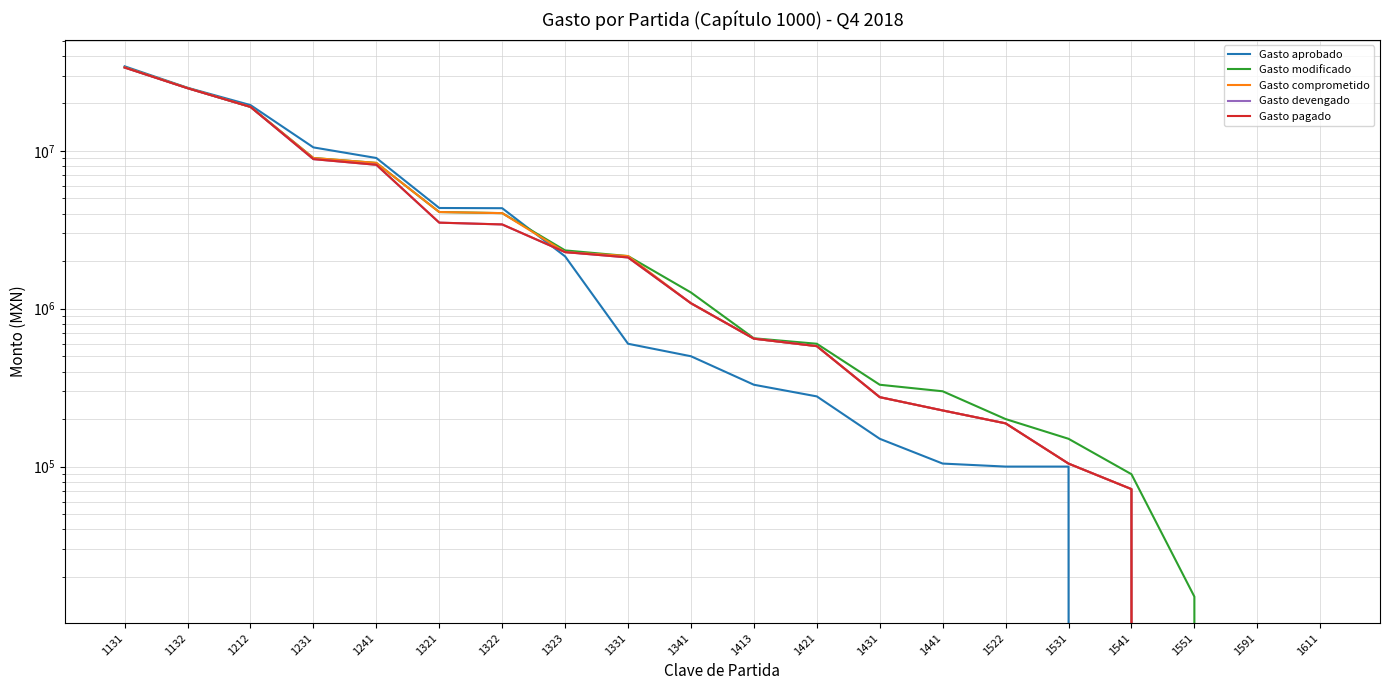

How many lines are shown in the chart?

5